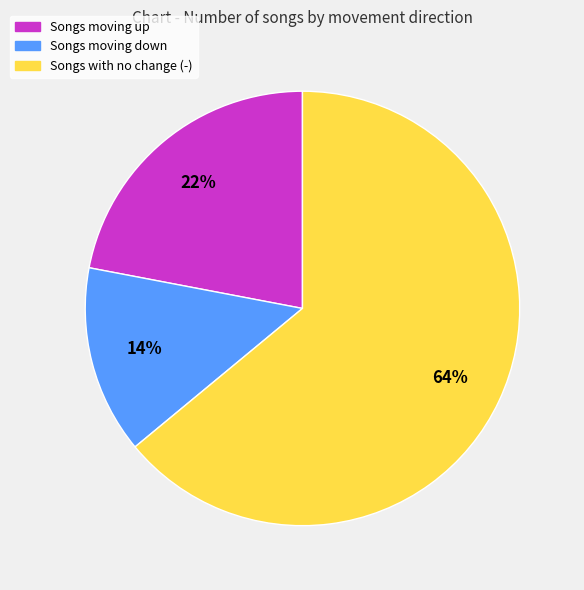

To the nearest percent, what is the difference between the largest and smallest slice percentages?

50%